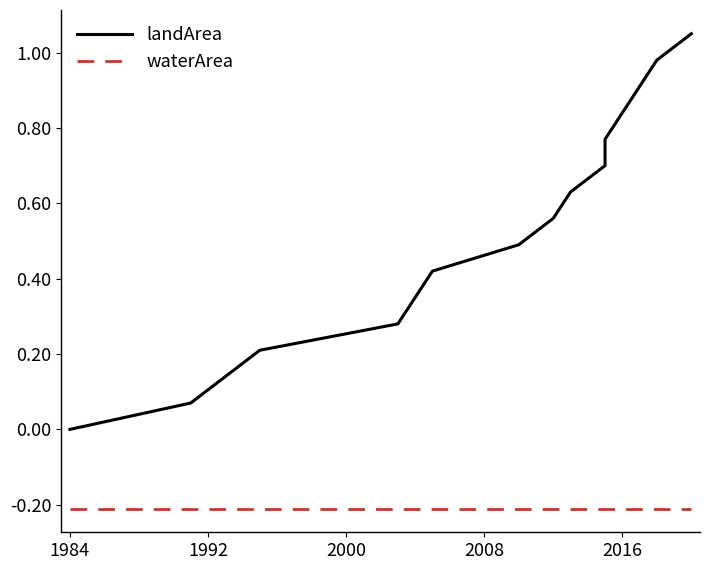

Is it true that waterArea equals -0.2 at 1984?

True